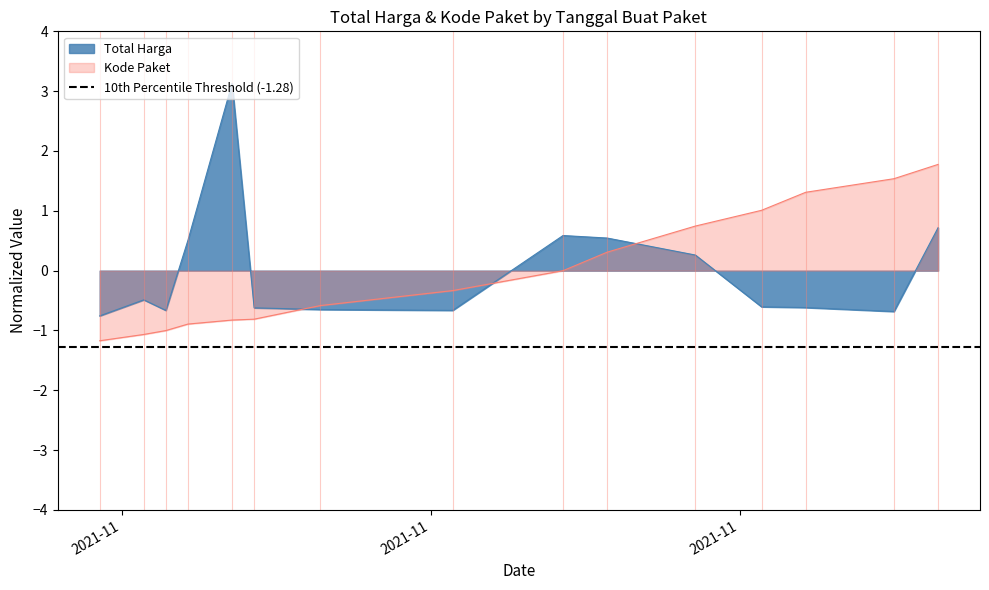

What is the value of the Kode Paket point at the 10th from the left?

0.3